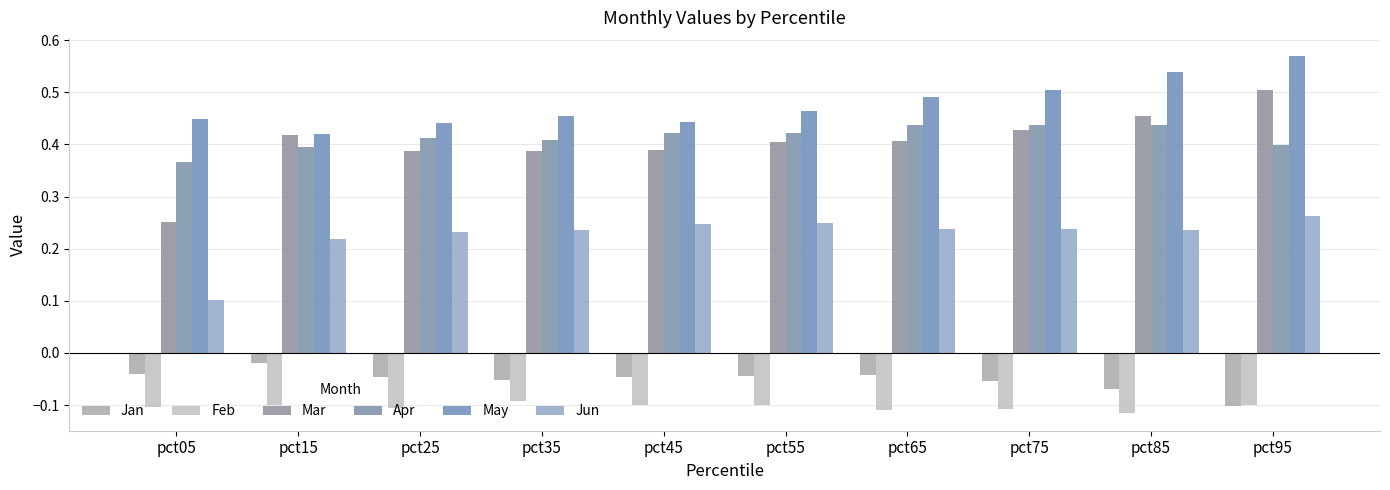

How many series are shown in this chart?

6